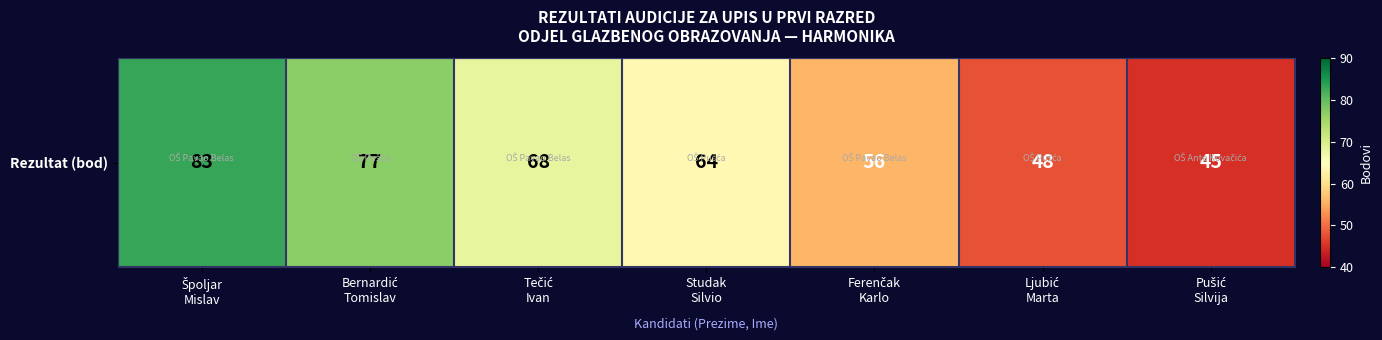

At which label is the value closest to 64?

Studak
Silvio